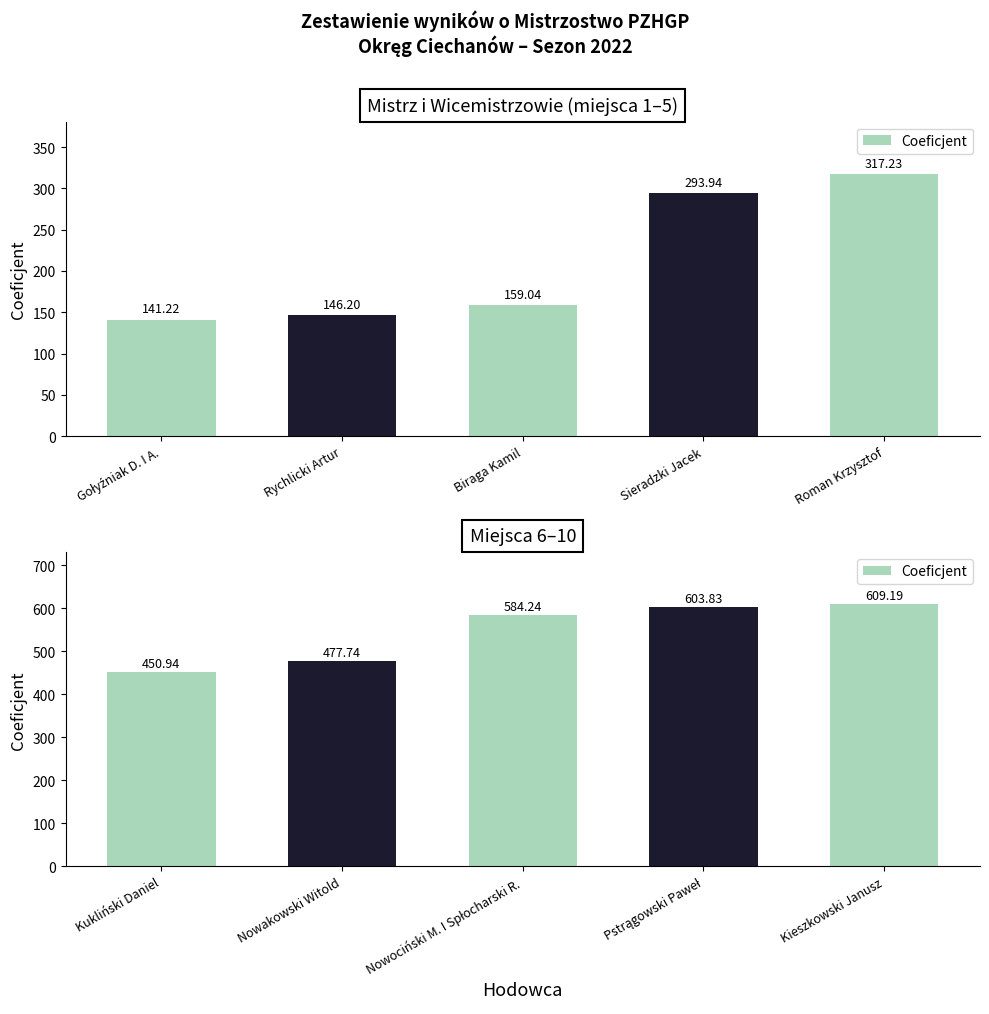

Which label corresponds to the smallest value in the chart?

Kukliński Daniel